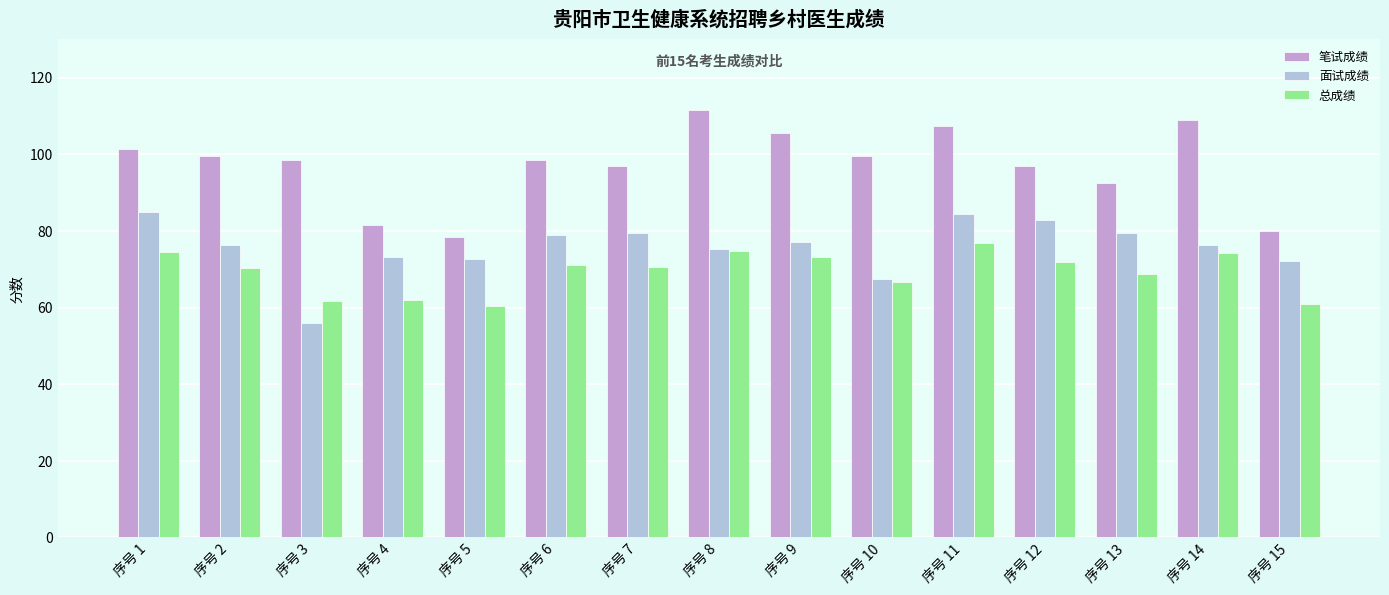

What is the greatest value displayed?

111.5